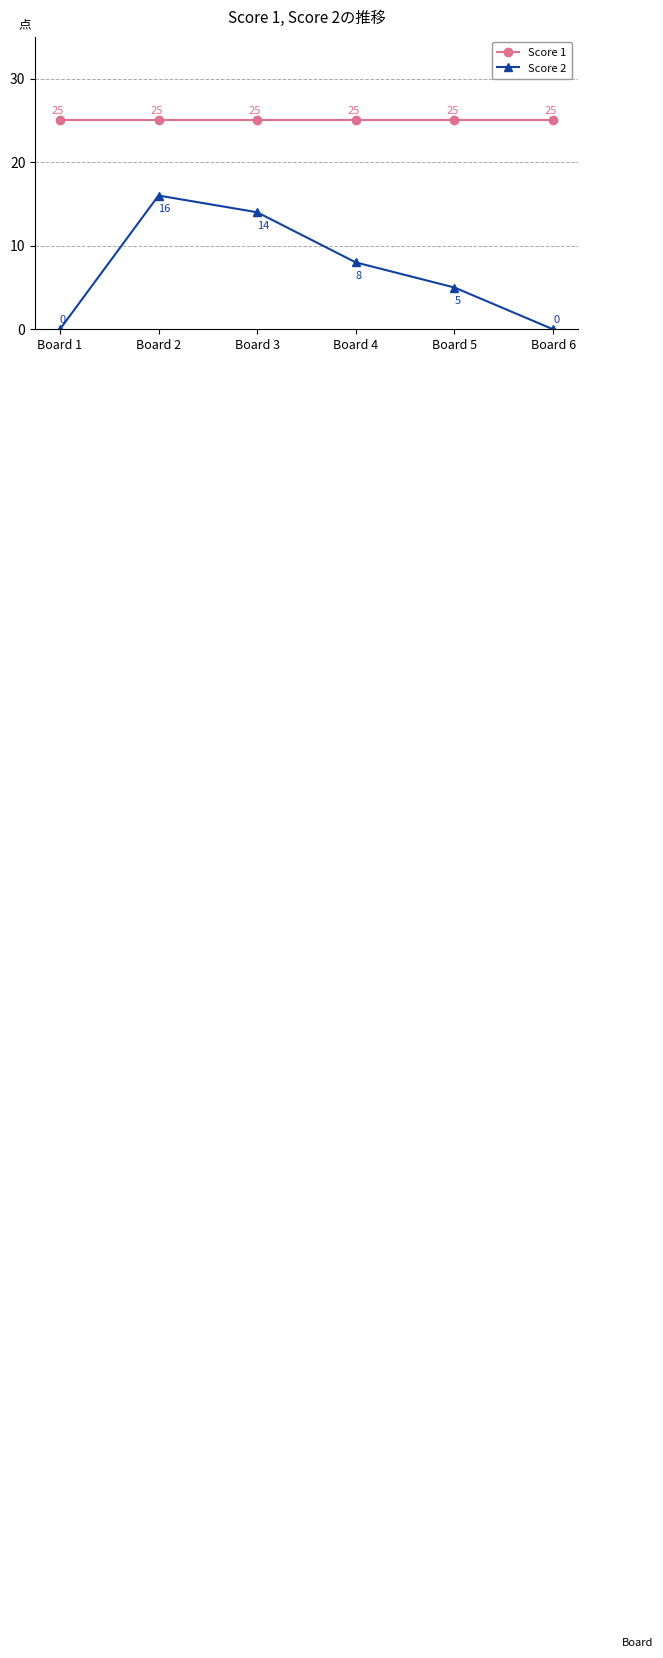

What is the sum of all Score 1 values?

150